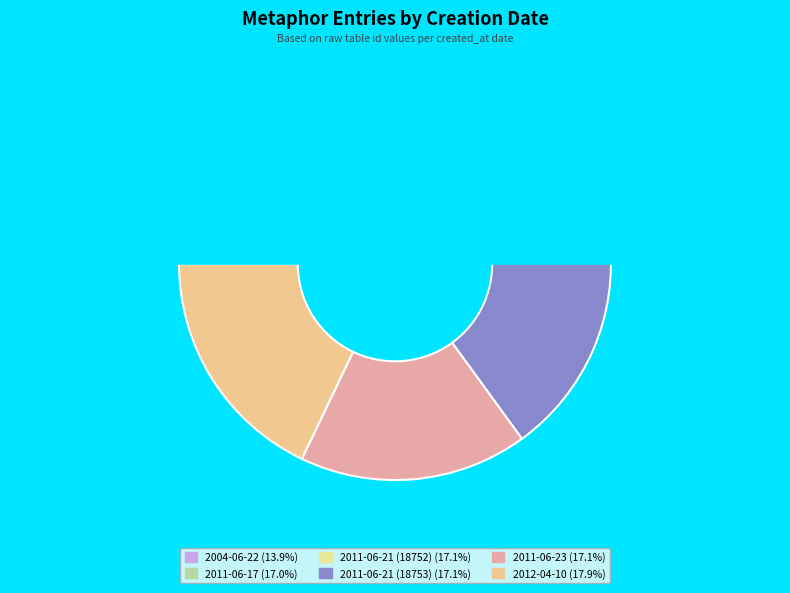

How many segments does this pie chart have?

6